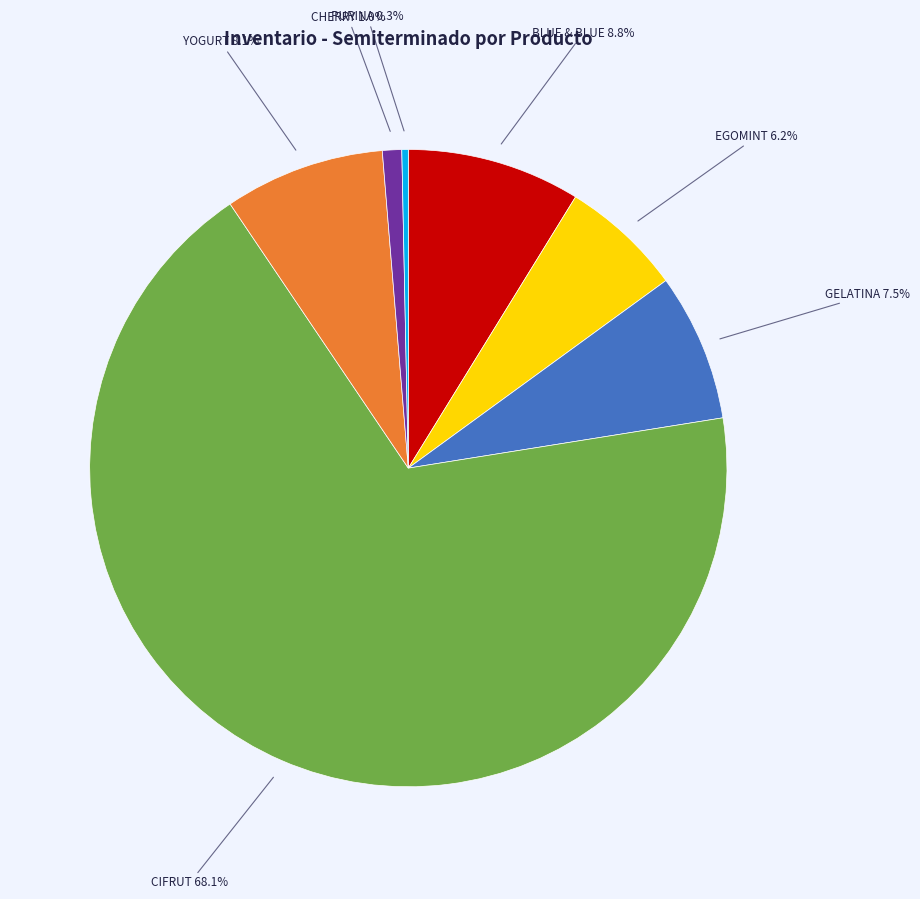

Is there a majority slice in this chart?

Yes